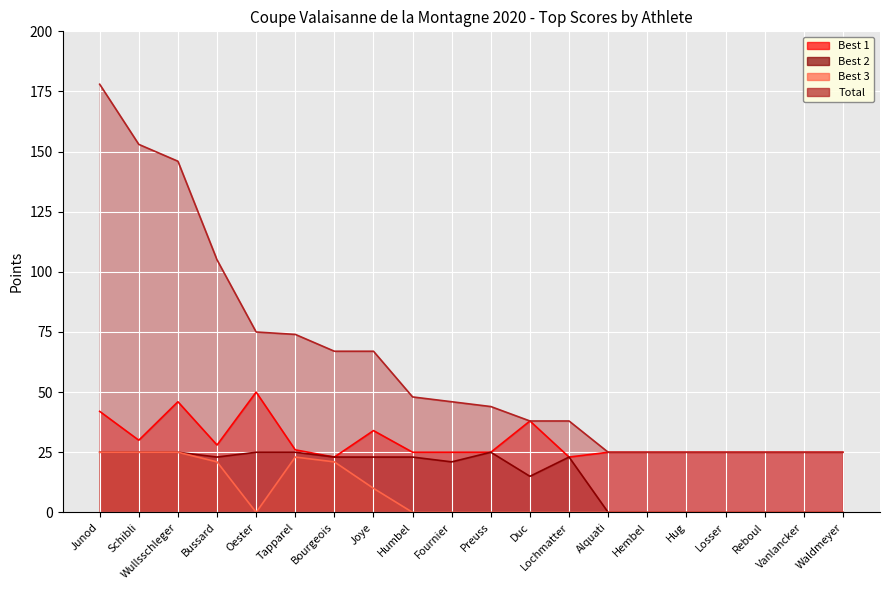

Reading left to right, extract all data points from this chart.

Best 1: Junod=42	Schibli=30	Wullsschleger=46	Bussard=28	Oester=50	Tapparel=26	Bourgeois=23	Joye=34	Humbel=25	Fournier=25	Preuss=25	Duc=38	Lochmatter=23	Alquati=25	Hembel=25	Hug=25	Losser=25	Reboul=25	Vanlancker=25	Waldmeyer=25
Best 2: Junod=25	Schibli=25	Wullsschleger=25	Bussard=23	Oester=25	Tapparel=25	Bourgeois=23	Joye=23	Humbel=23	Fournier=21	Preuss=25	Duc=15	Lochmatter=23	Alquati=0	Hembel=0	Hug=0	Losser=0	Reboul=0	Vanlancker=0	Waldmeyer=0
Best 3: Junod=25	Schibli=25	Wullsschleger=25	Bussard=21	Oester=0	Tapparel=23	Bourgeois=21	Joye=10	Humbel=0	Fournier=0	Preuss=0	Duc=0	Lochmatter=0	Alquati=0	Hembel=0	Hug=0	Losser=0	Reboul=0	Vanlancker=0	Waldmeyer=0
Total: Junod=178	Schibli=153	Wullsschleger=146	Bussard=105	Oester=75	Tapparel=74	Bourgeois=67	Joye=67	Humbel=48	Fournier=46	Preuss=44	Duc=38	Lochmatter=38	Alquati=25	Hembel=25	Hug=25	Losser=25	Reboul=25	Vanlancker=25	Waldmeyer=25